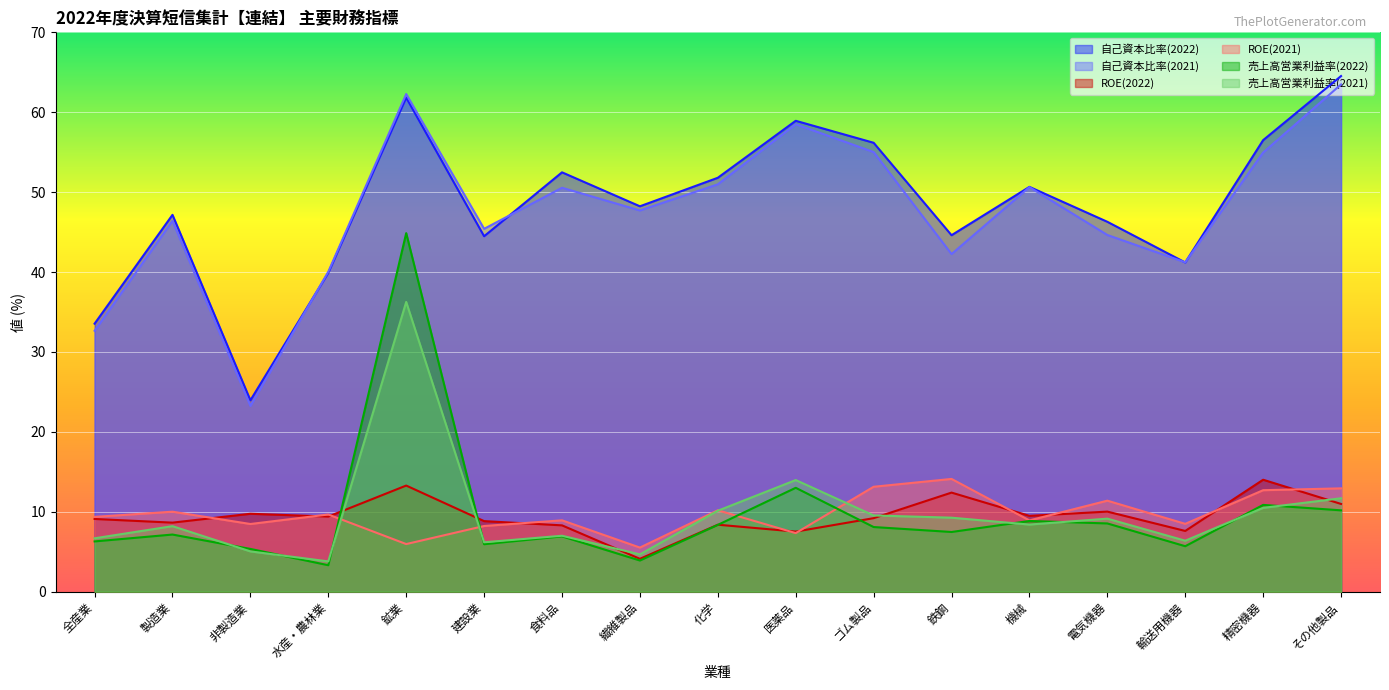

Between その他製品 and 繊維製品, which is larger?

その他製品